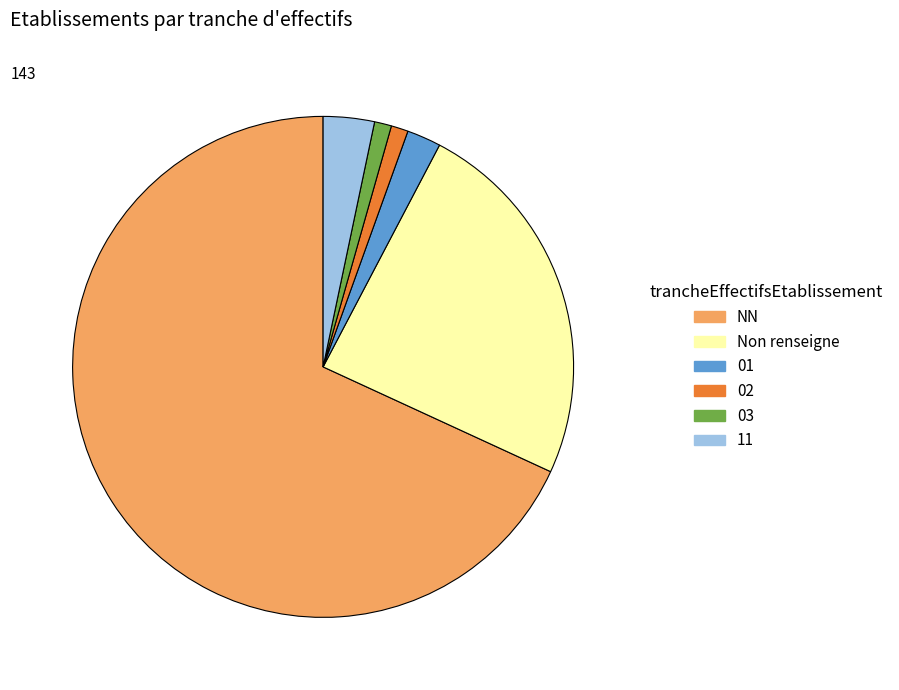

What is the largest slice in the pie chart?

NN